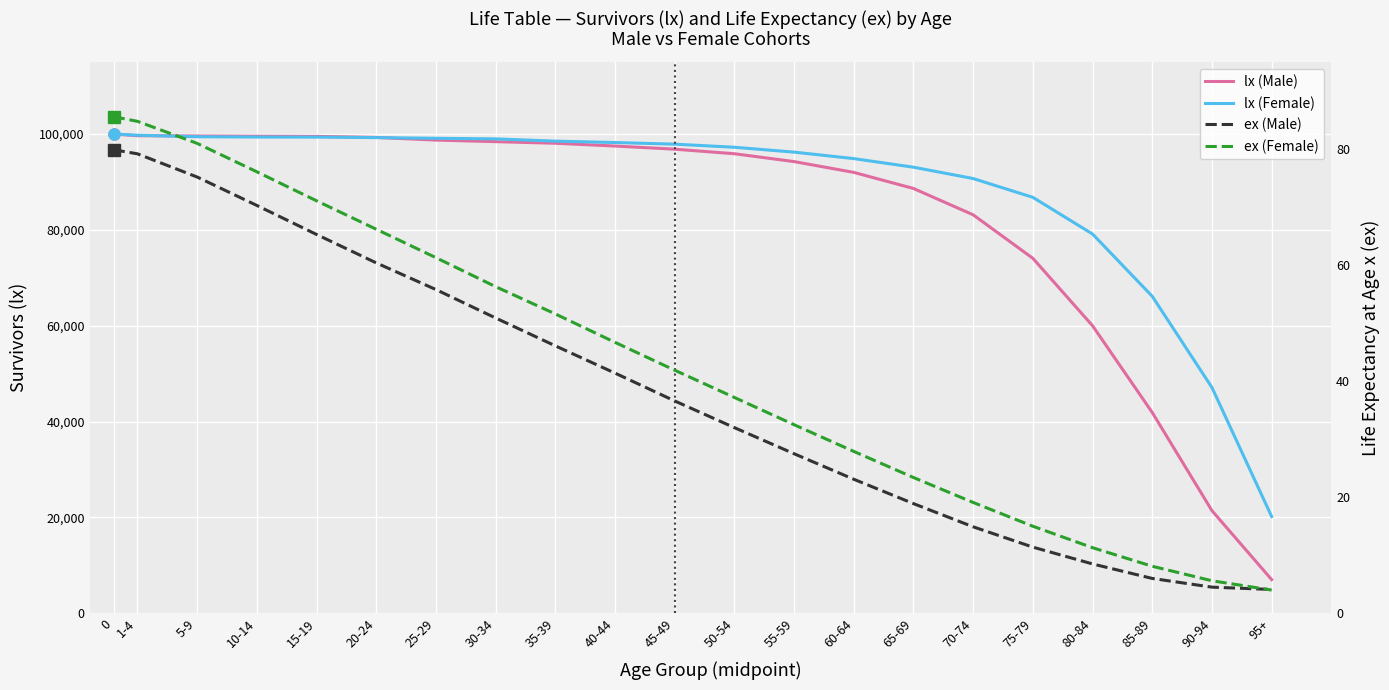

At which label does lx (Female) reach its minimum?

95+